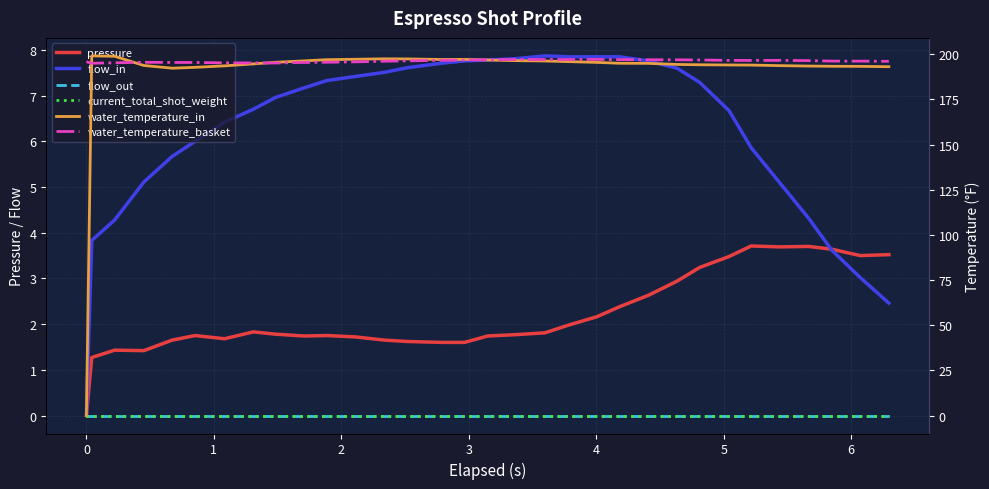

The pressure series shows 4.9 at 23. True or false?

False